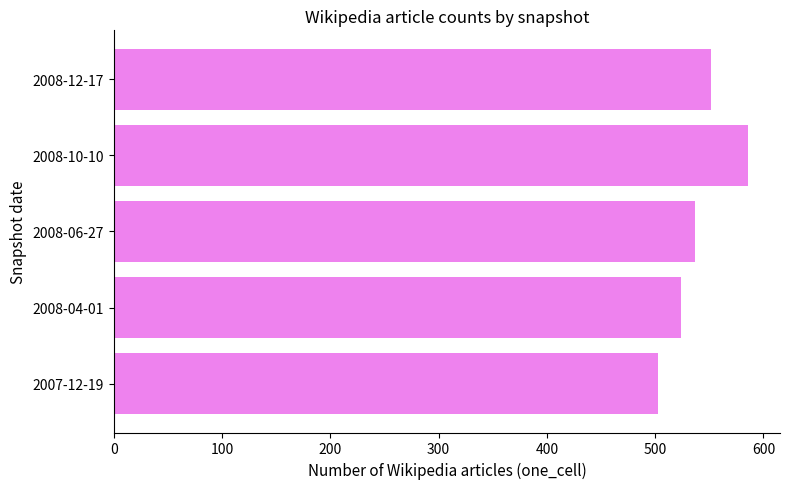

Reading bottom to top, transcribe all the data shown in this chart.

2007-12-19=503	2008-04-01=524	2008-06-27=537	2008-10-10=586	2008-12-17=552